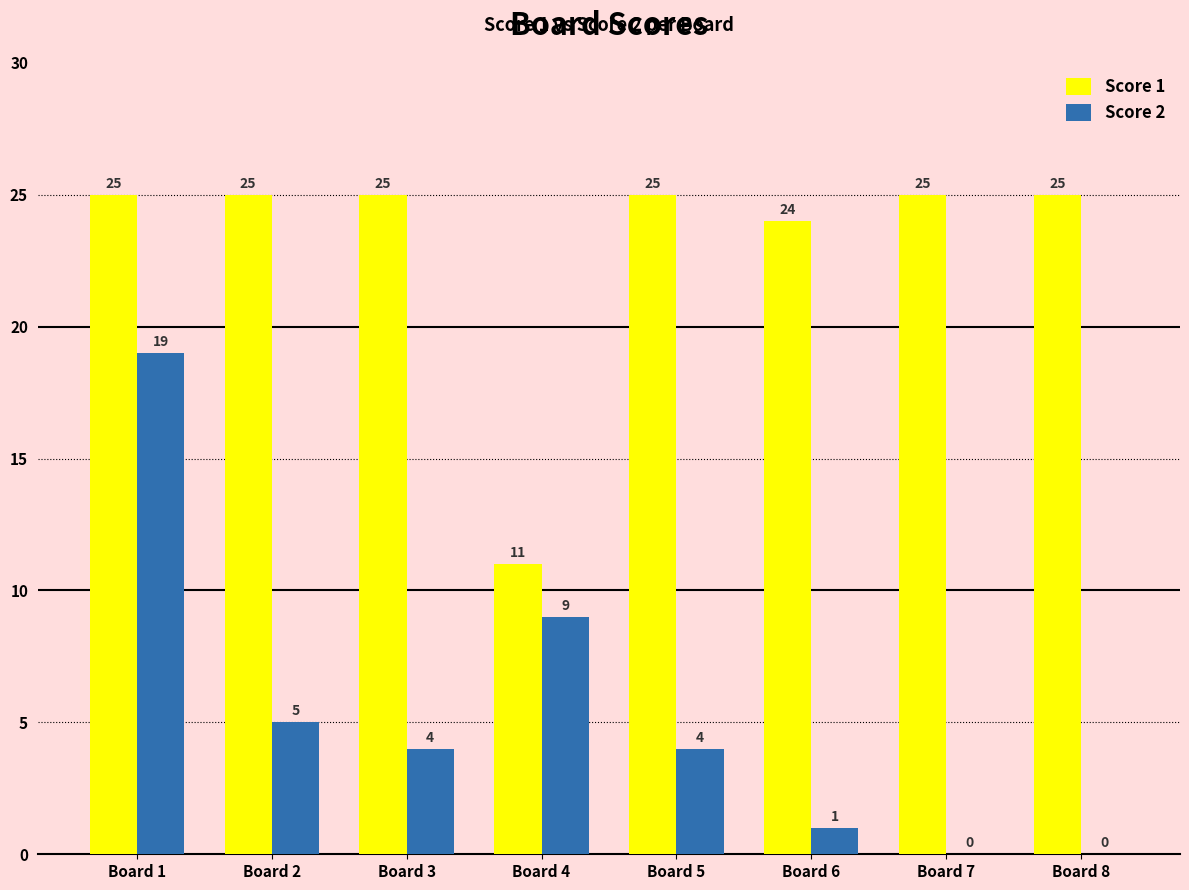

What is the maximum value shown in the chart?

25